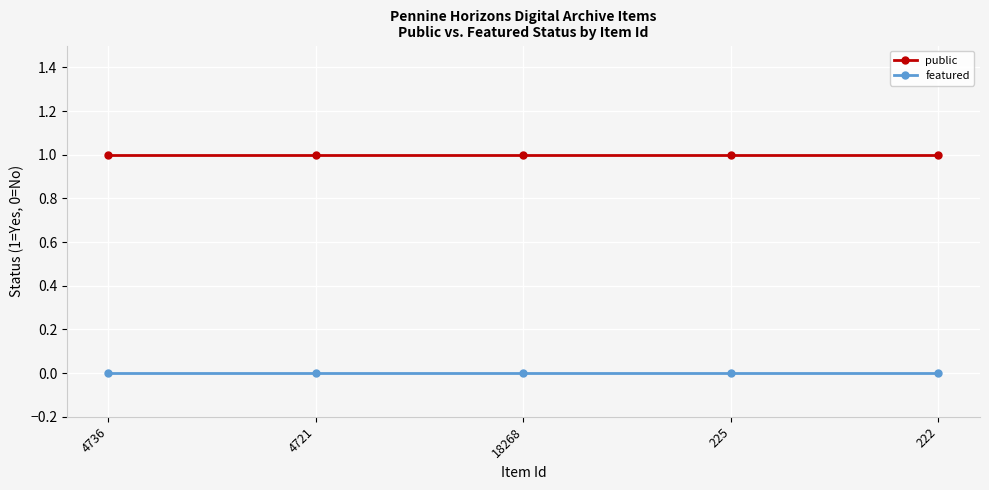

What is the total value across all series at 225?

1